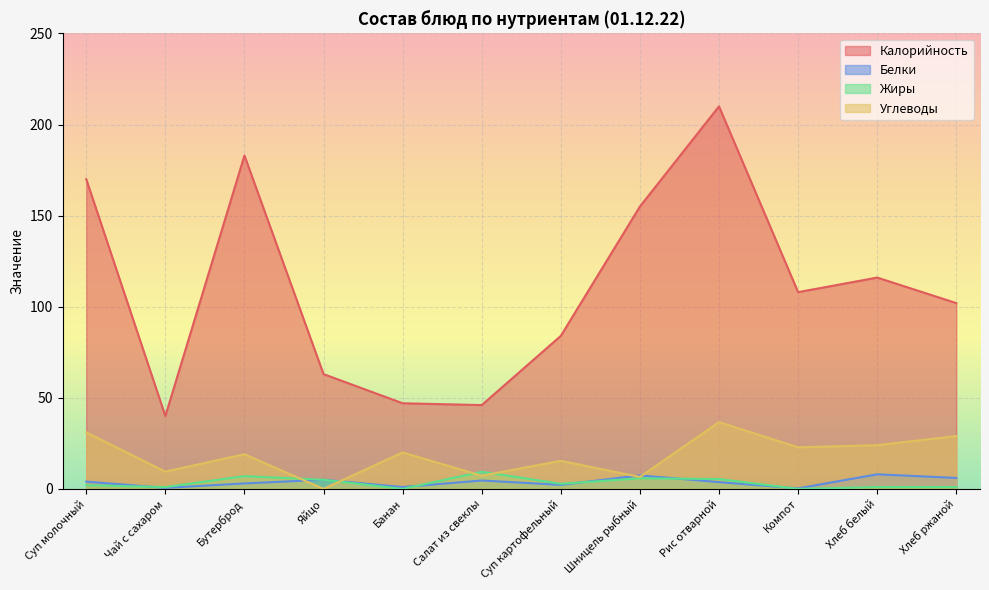

What is the total value across all series at Рис отварной?

255.8